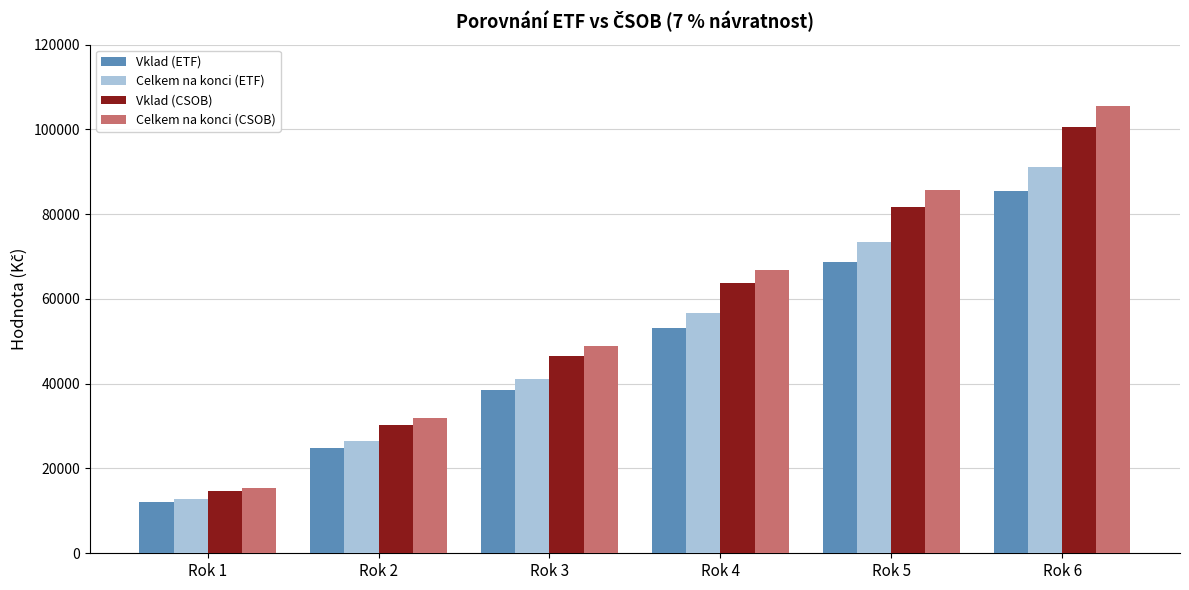

The value of Celkem na konci (ETF) at Rok 2 is 26498.2. True or false?

True